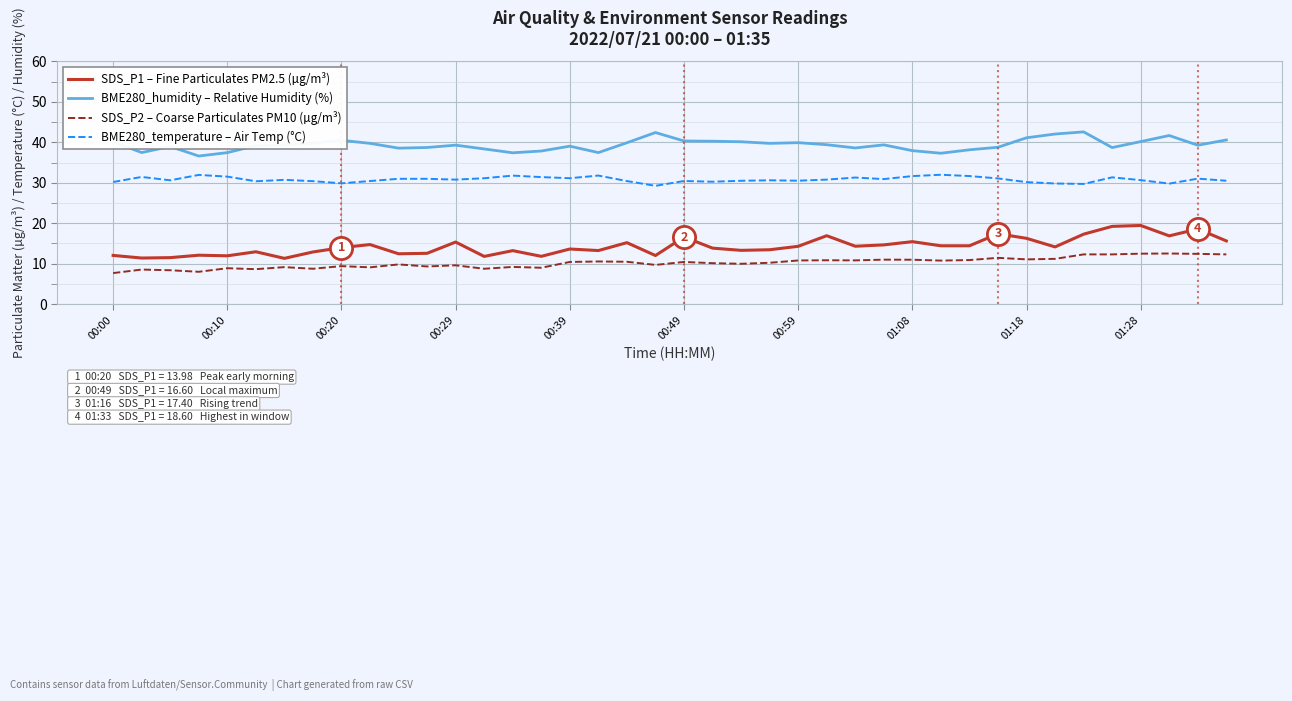

True or false: BME280_humidity – Relative Humidity (%) and BME280_temperature – Air Temp (°C) intersect in this chart.

False